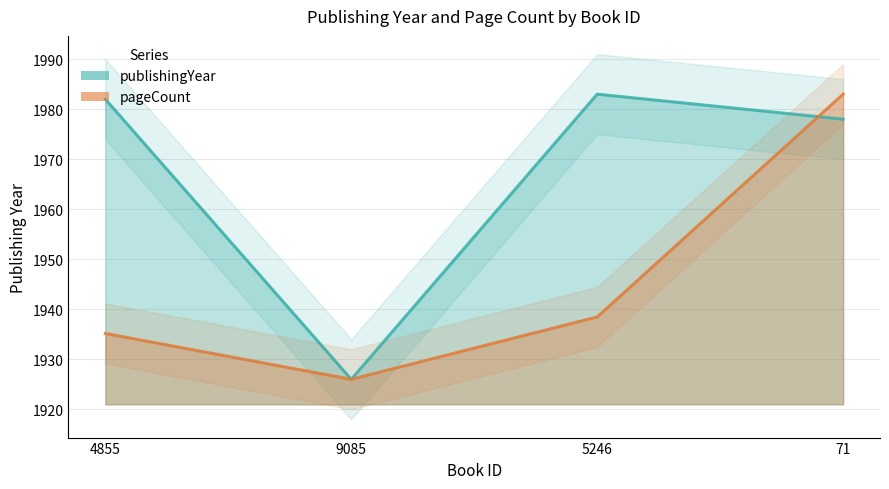

How many series are shown in this chart?

2